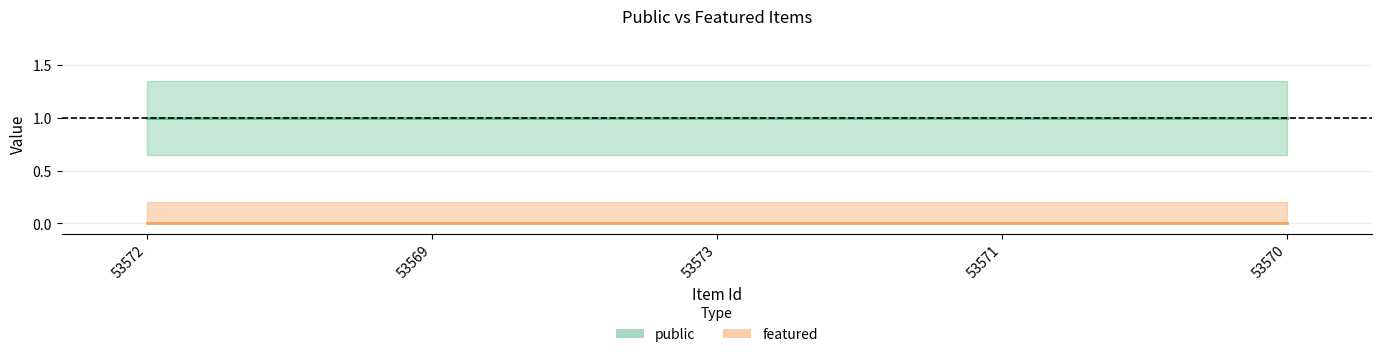

True or false: featured and public intersect in this chart.

False